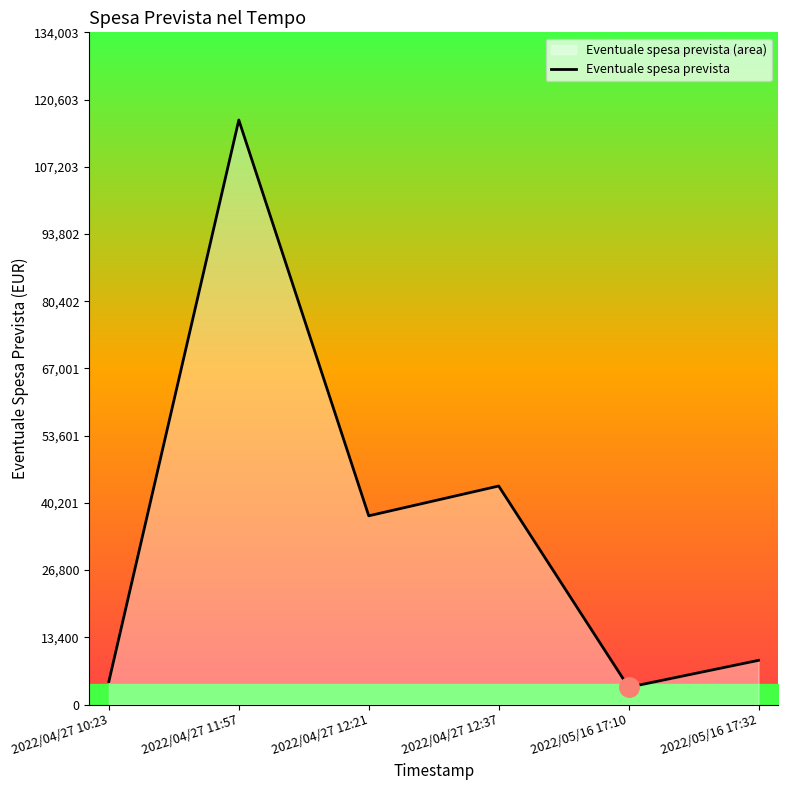

Where does the data first go above 37620?

2022/04/27 11:57